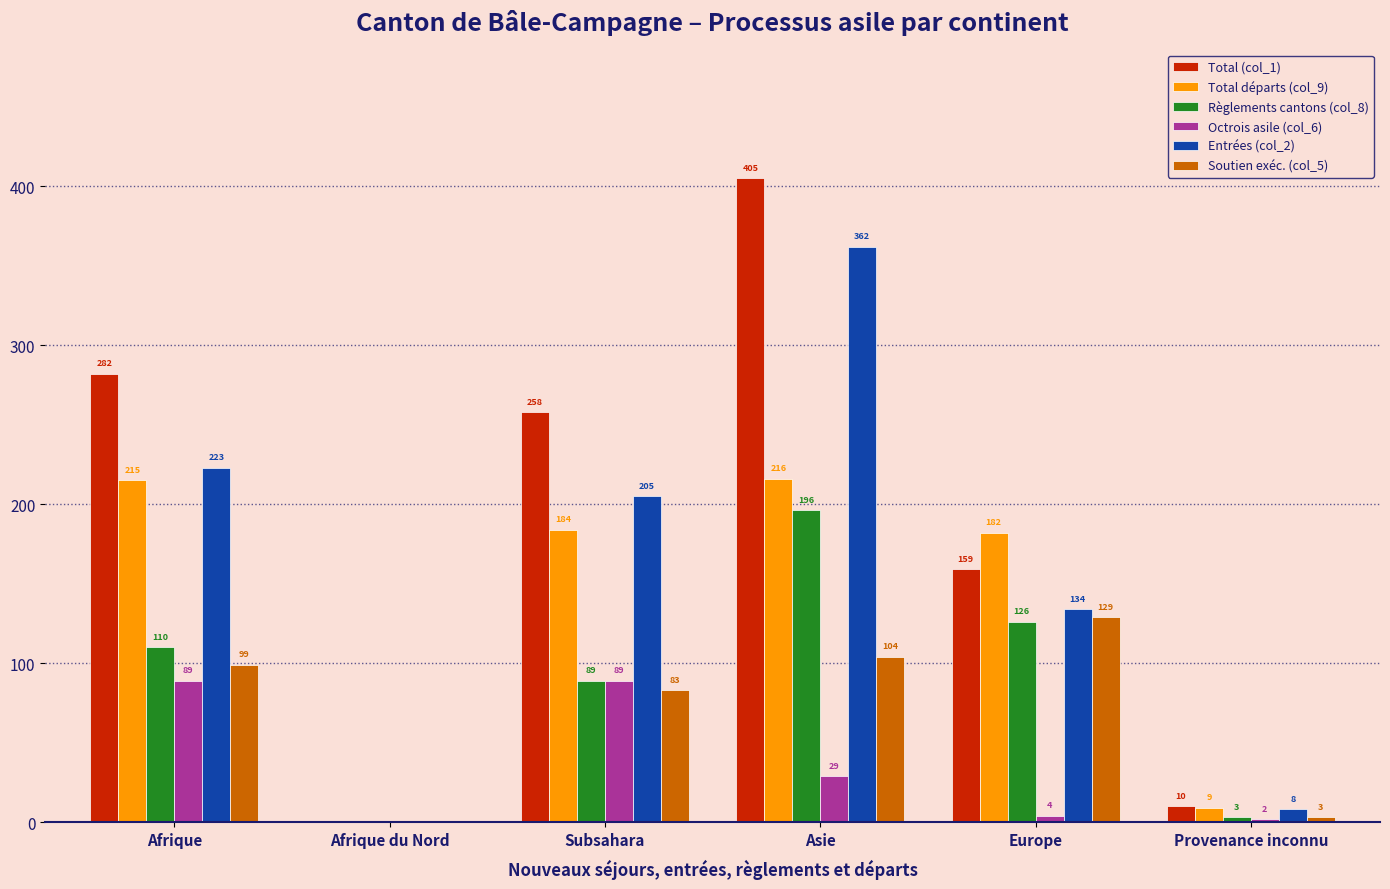

How many positive values does the Entrées (col_2) series have?

5